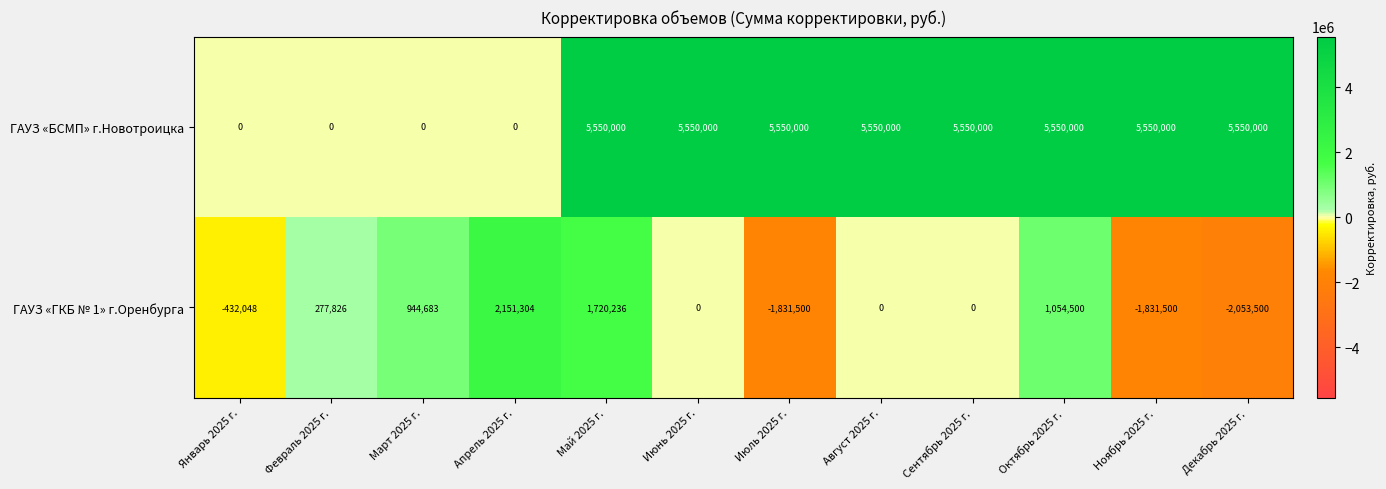

What is the greatest value displayed?

5550000